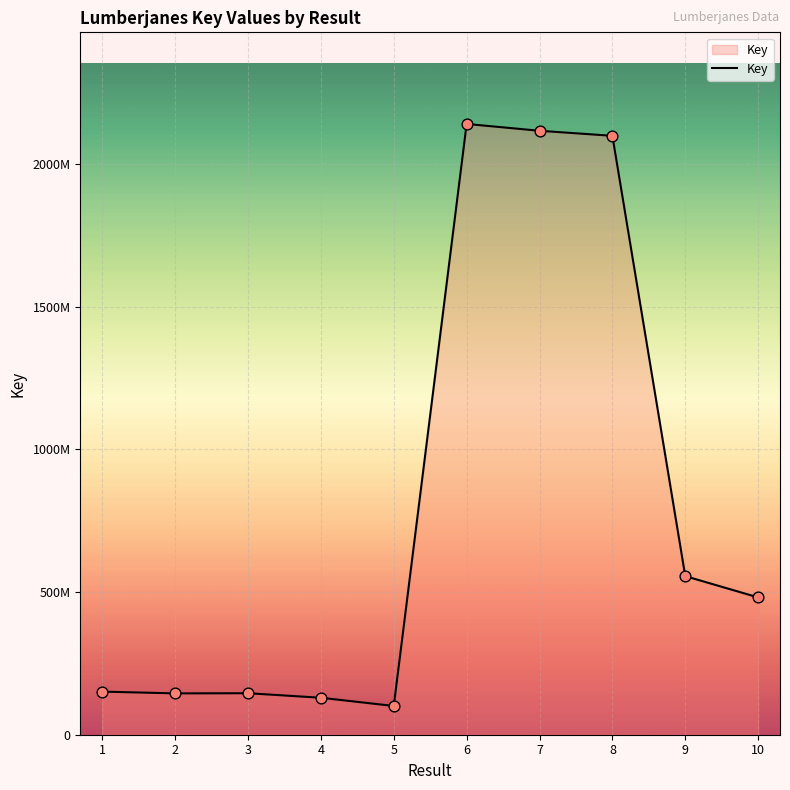

What is the change in value from 3 to 10?

+335871757